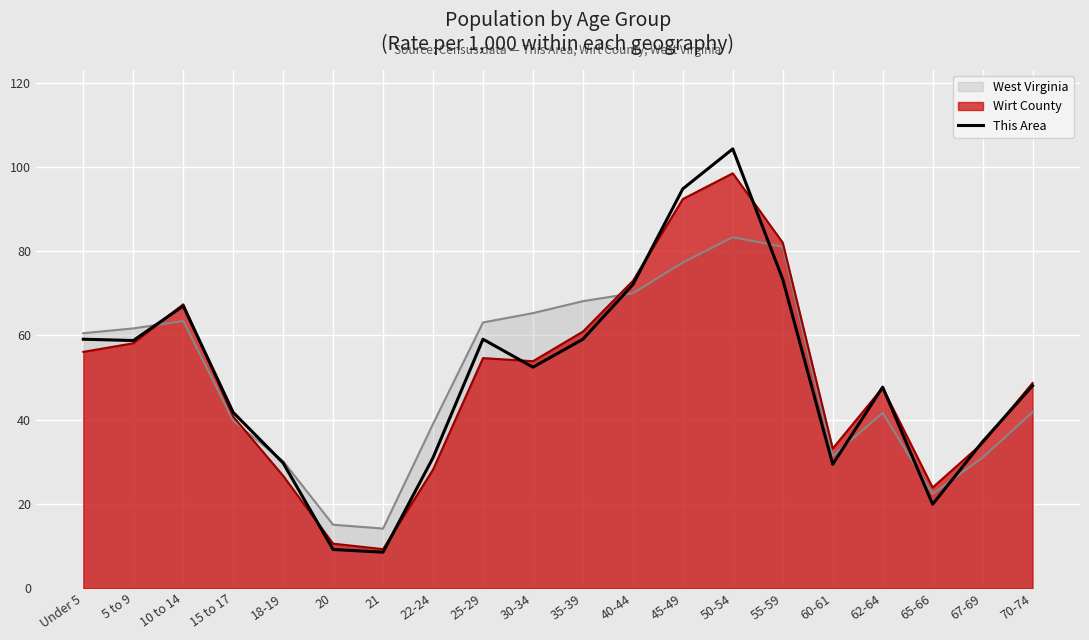

What is the difference between the values at 25-29 and 40-44?

13.0